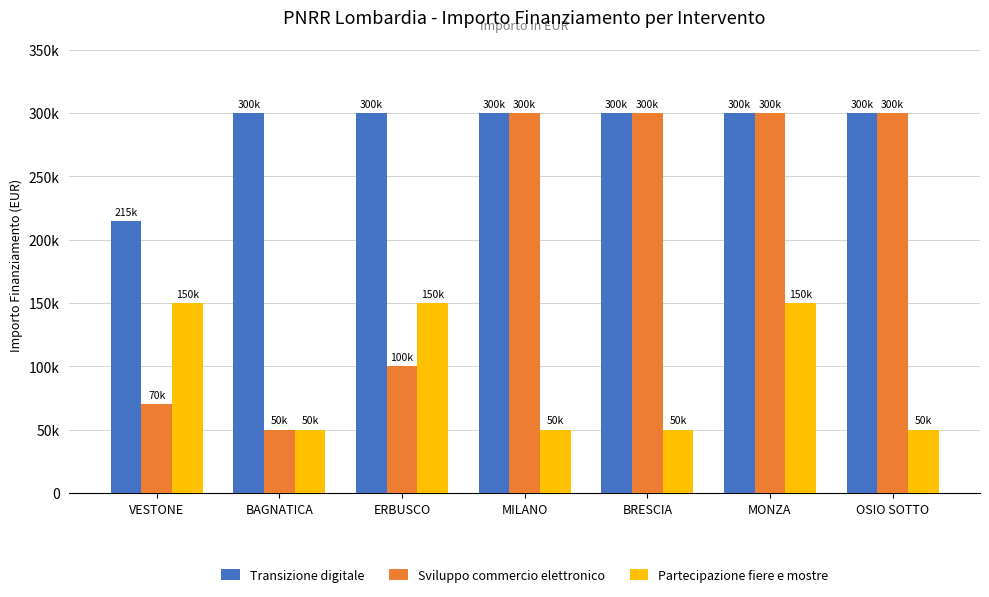

What are all the series names shown in the legend?

Transizione digitale, Sviluppo commercio elettronico, Partecipazione fiere e mostre